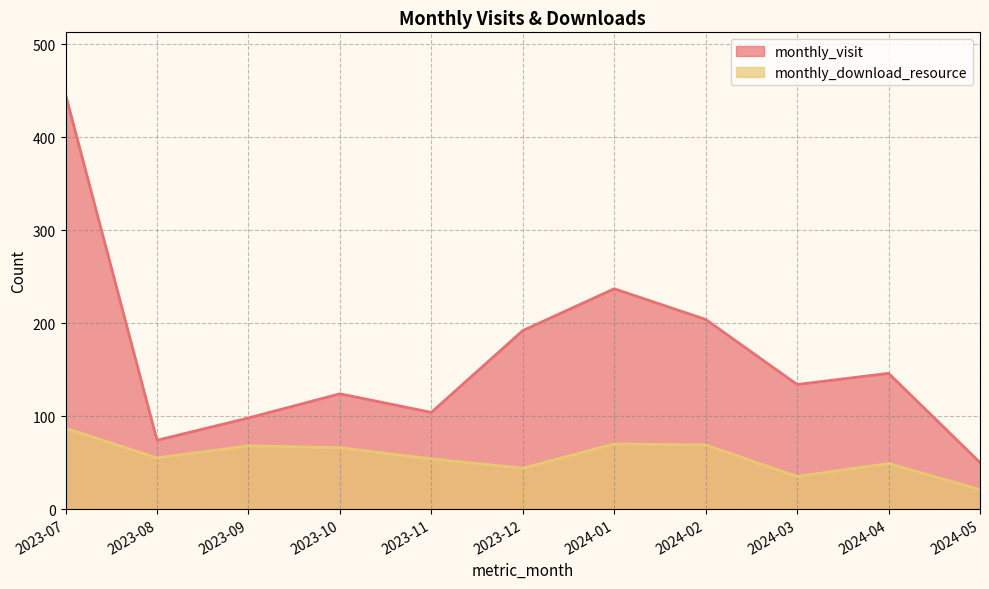

Which series has the largest range (max minus min)?

monthly_visit